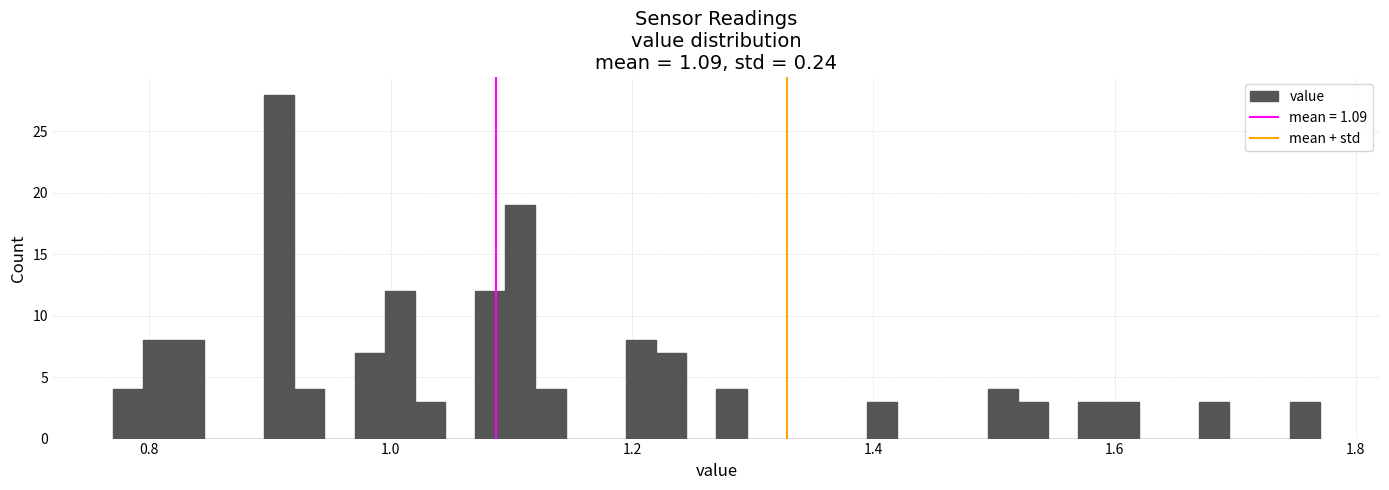

Read against the x-axis, roughly where is the centre of the tallest bar?

0.90